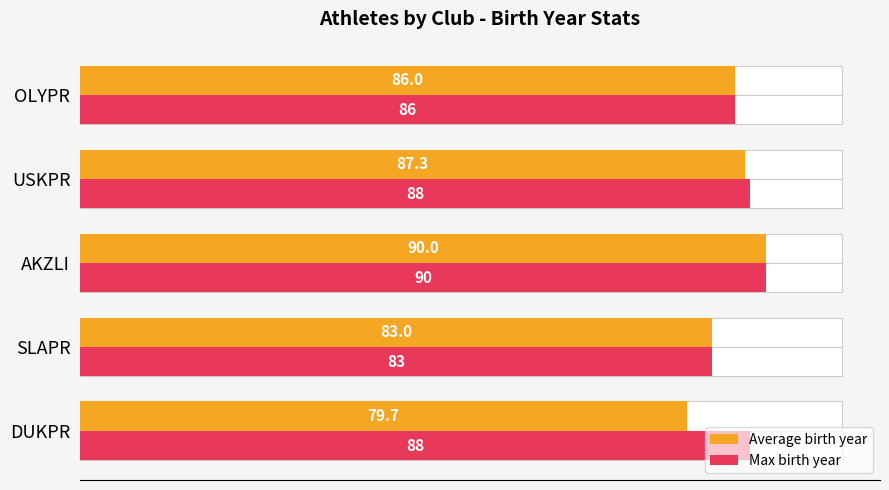

How many series are shown in this chart?

2